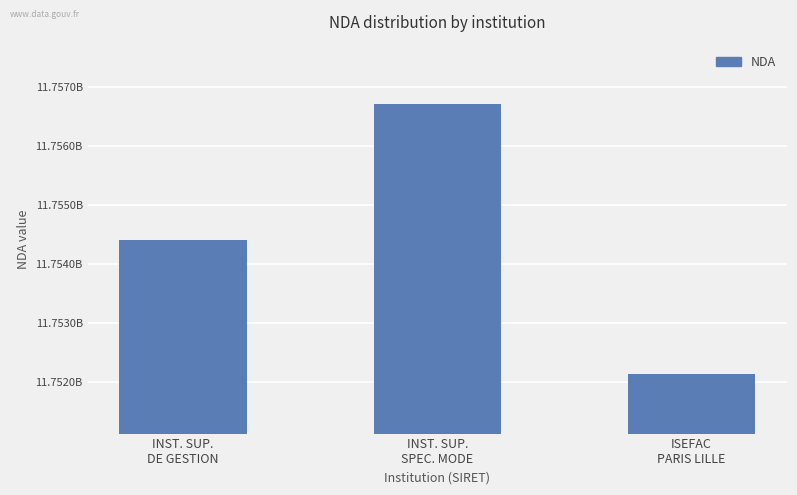

Rank the categories by value from highest to lowest.

INST. SUP.
SPEC. MODE, INST. SUP.
DE GESTION, ISEFAC
PARIS LILLE